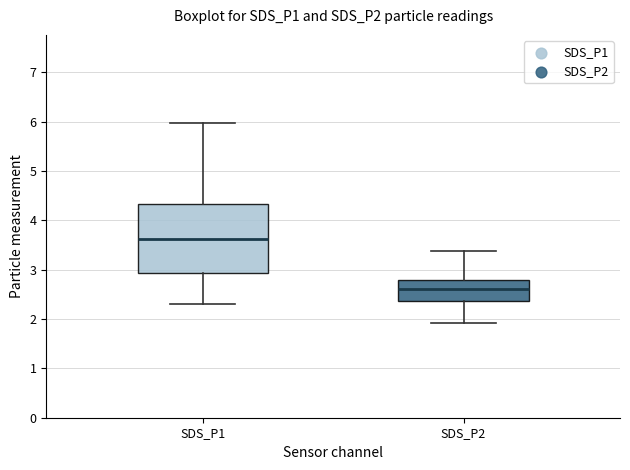

Reading left to right, read every box against the y-axis: the position of its median line, the range the box covers, and the ends of its whiskers. The values are not printed on the chart, so give them approximately, as read against the axis.

SDS_P1: median 3.6, box 2.9 to 4.3, whiskers 2.3 to 6.0
SDS_P2: median 2.6, box 2.4 to 2.8, whiskers 1.9 to 3.4